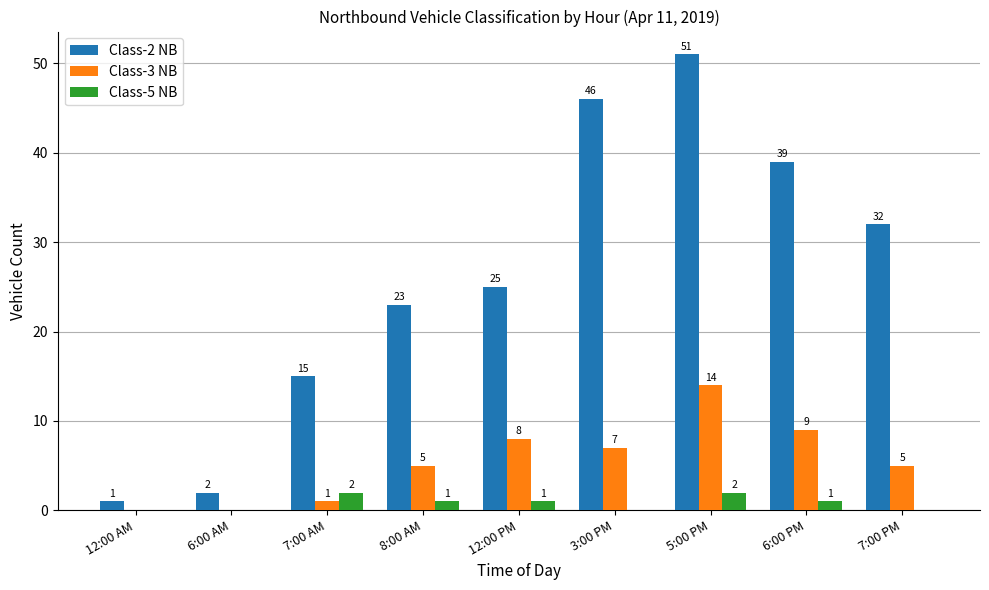

Reading left to right, transcribe all the data shown in this chart.

Class-2 NB: 1	2	15	23	25	46	51	39	32
Class-3 NB: 0	0	1	5	8	7	14	9	5
Class-5 NB: 0	0	2	1	1	0	2	1	0